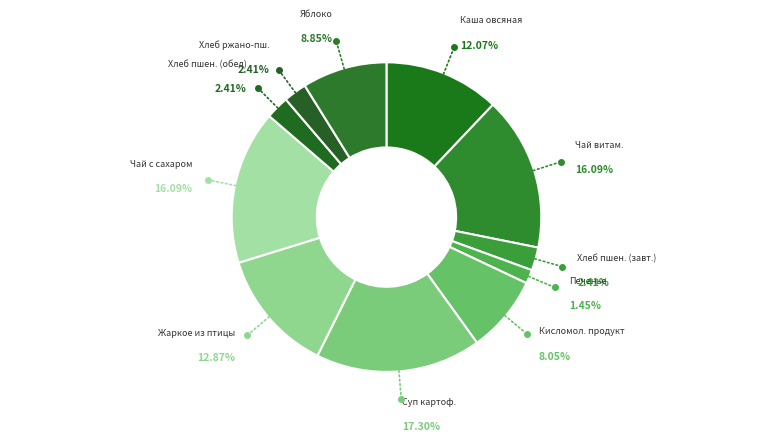

How many slices are in this pie chart?

11